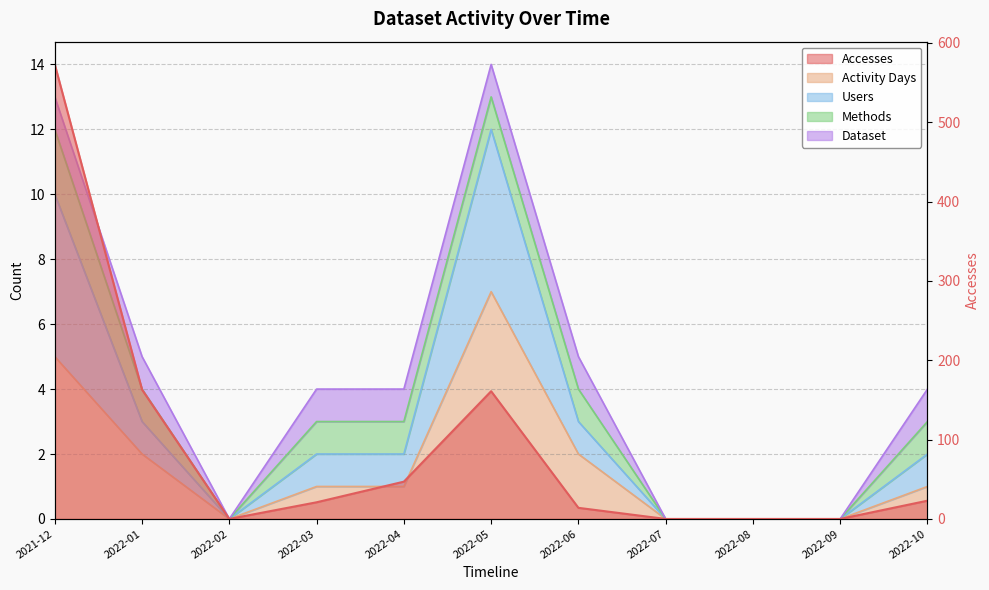

Which series changed the most between 2022-04 and 2022-08?

Accesses